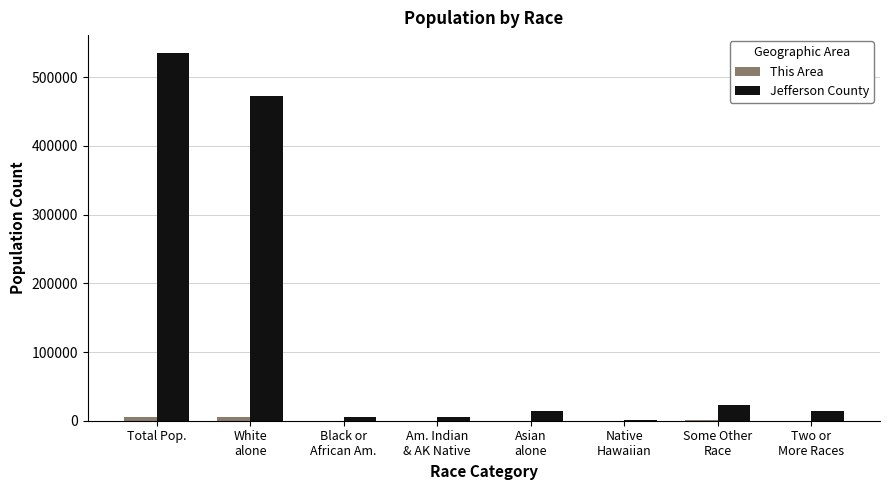

Which series has the largest total across all categories?

Jefferson County